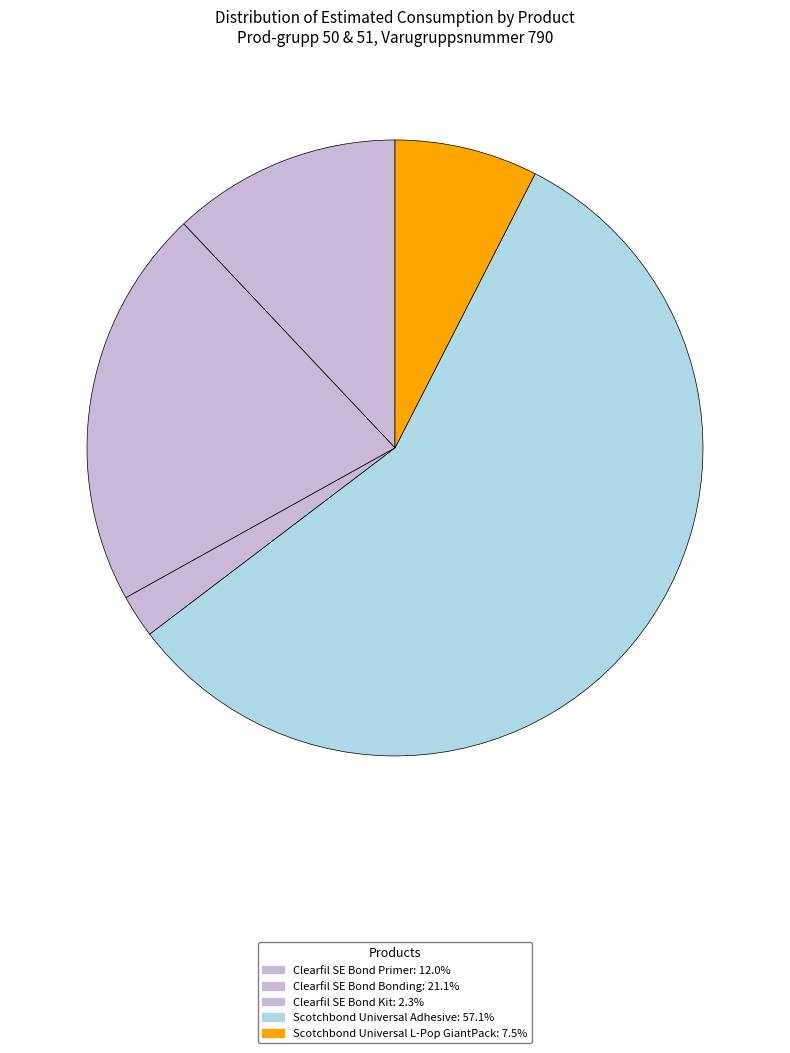

How many segments does this pie chart have?

5